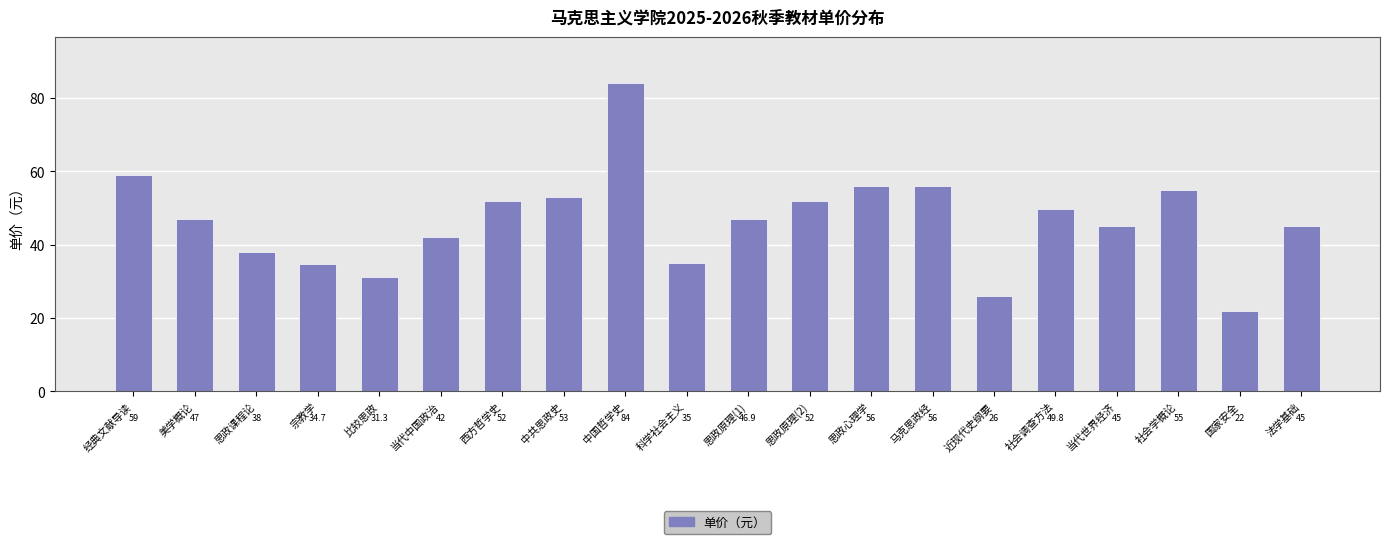

How many data points does each series have?

20